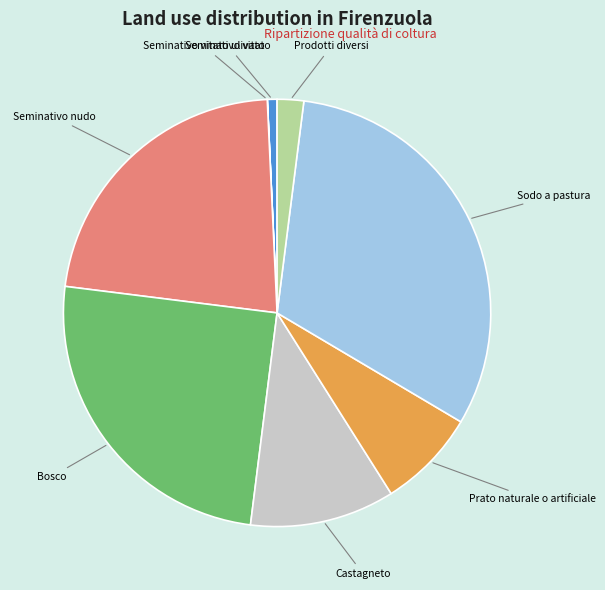

Is there a majority slice in this chart?

No